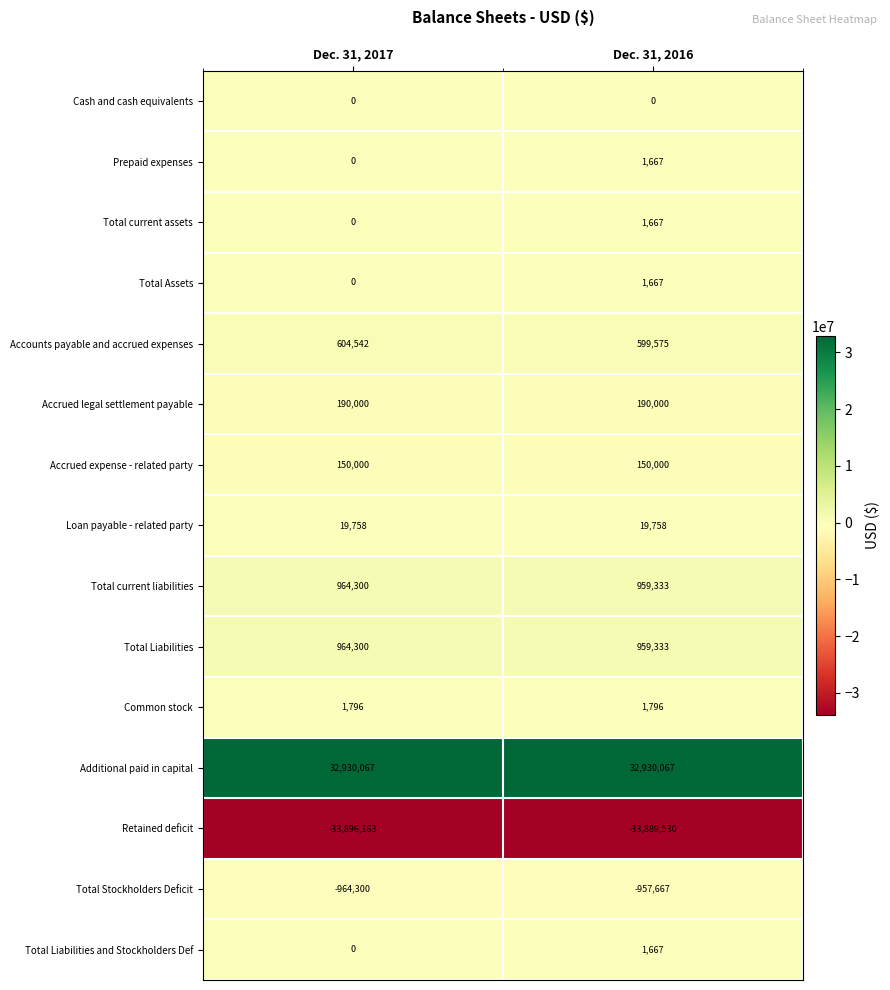

Reading right to left, what are all the values shown in this chart?

Cash and cash equivalents: Dec. 31, 2016=0	Dec. 31, 2017=0
Prepaid expenses: Dec. 31, 2016=1667	Dec. 31, 2017=0
Total current assets: Dec. 31, 2016=1667	Dec. 31, 2017=0
Total Assets: Dec. 31, 2016=1667	Dec. 31, 2017=0
Accounts payable and accrued expenses: Dec. 31, 2016=599575	Dec. 31, 2017=604542
Accrued legal settlement payable: Dec. 31, 2016=190000	Dec. 31, 2017=190000
Accrued expense - related party: Dec. 31, 2016=150000	Dec. 31, 2017=150000
Loan payable - related party: Dec. 31, 2016=19758	Dec. 31, 2017=19758
Total current liabilities: Dec. 31, 2016=959333	Dec. 31, 2017=964300
Total Liabilities: Dec. 31, 2016=959333	Dec. 31, 2017=964300
Common stock: Dec. 31, 2016=1796	Dec. 31, 2017=1796
Additional paid in capital: Dec. 31, 2016=32930067	Dec. 31, 2017=32930067
Retained deficit: Dec. 31, 2016=-33889530	Dec. 31, 2017=-33896163
Total Stockholders Deficit: Dec. 31, 2016=-957667	Dec. 31, 2017=-964300
Total Liabilities and Stockholders Def: Dec. 31, 2016=1667	Dec. 31, 2017=0